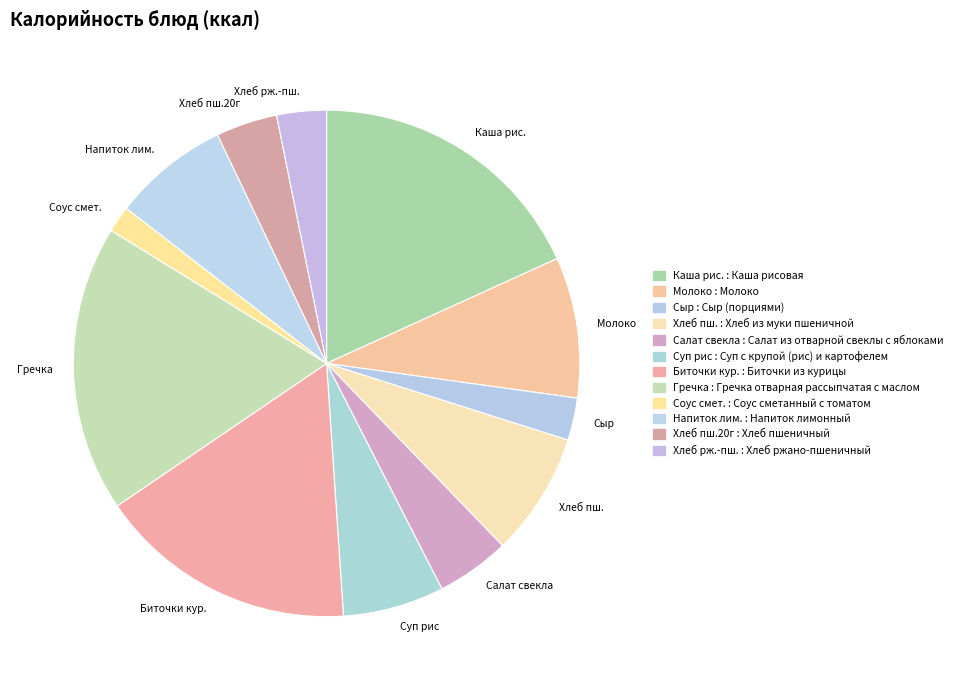

What is the smallest slice in the pie chart?

Соус сметанный с томатом